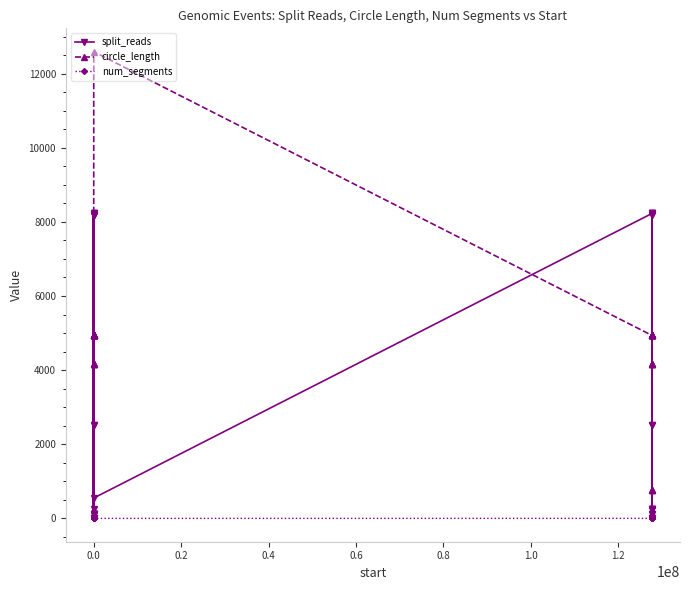

Reading right to left, what are all the values shown in this chart?

split_reads: 256	19	2517	2517	8228	256	256	8228	117	225	19	8198	8198	19	117	8228	256	8228	550	8228	19	19	2517	19	19	8228	117	117	117	8198	8198	19	2517	8198	8198	117	117	8228	256	117
circle_length: 4935	4935	778	4935	4935	778	4935	4935	4935	4157	4157	4157	4935	4935	4157	4935	778	4935	12591	4935	4935	4935	4935	4157	4935	4935	4157	4935	4935	4935	4935	4935	4935	4935	4157	4935	4935	4157	4935	4935
num_segments: 2	2	1	2	2	1	2	2	2	1	1	1	2	2	1	2	1	2	1	2	2	2	2	1	2	2	1	2	2	2	2	2	2	2	1	2	2	1	2	2